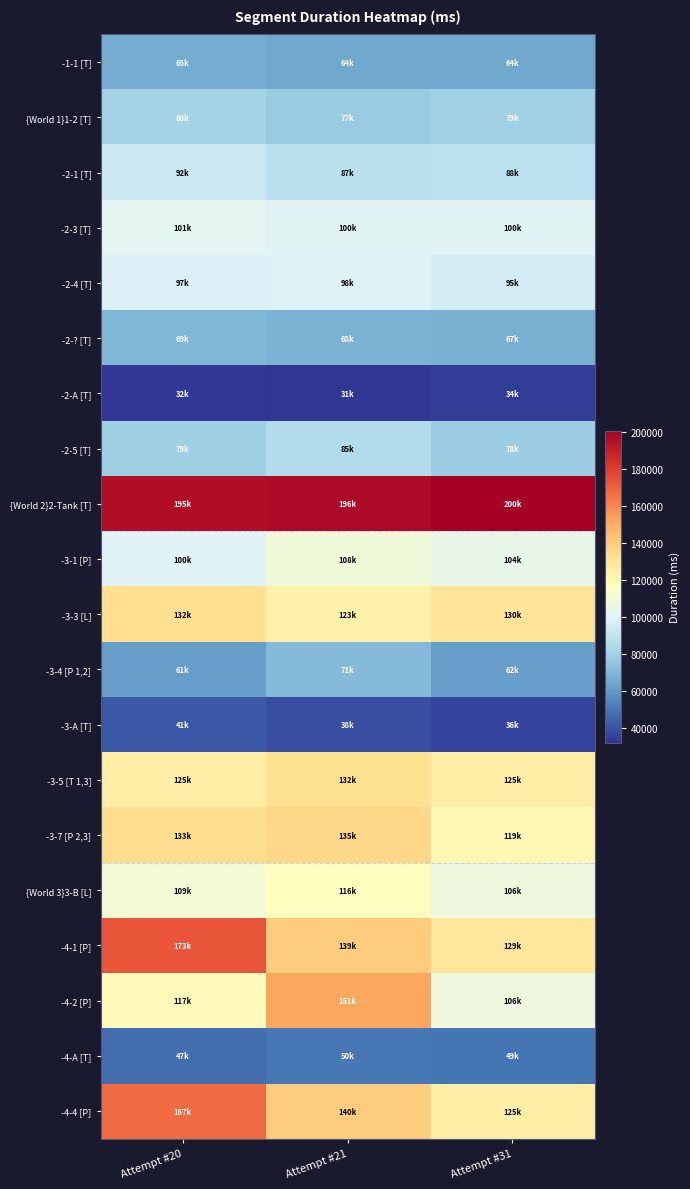

At which category is the sum across all series the highest?

Attempt #20